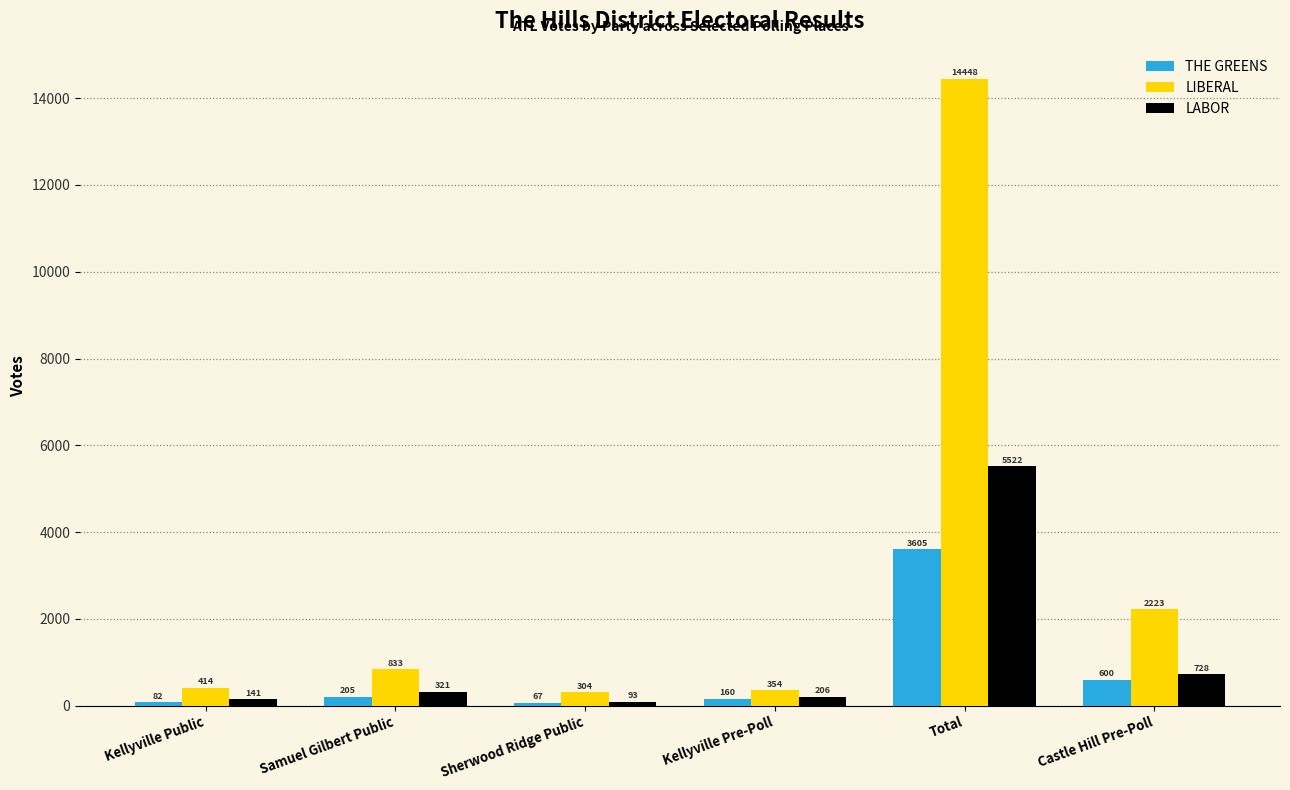

True or false: LIBERAL has a value of 14448 at Total.

True